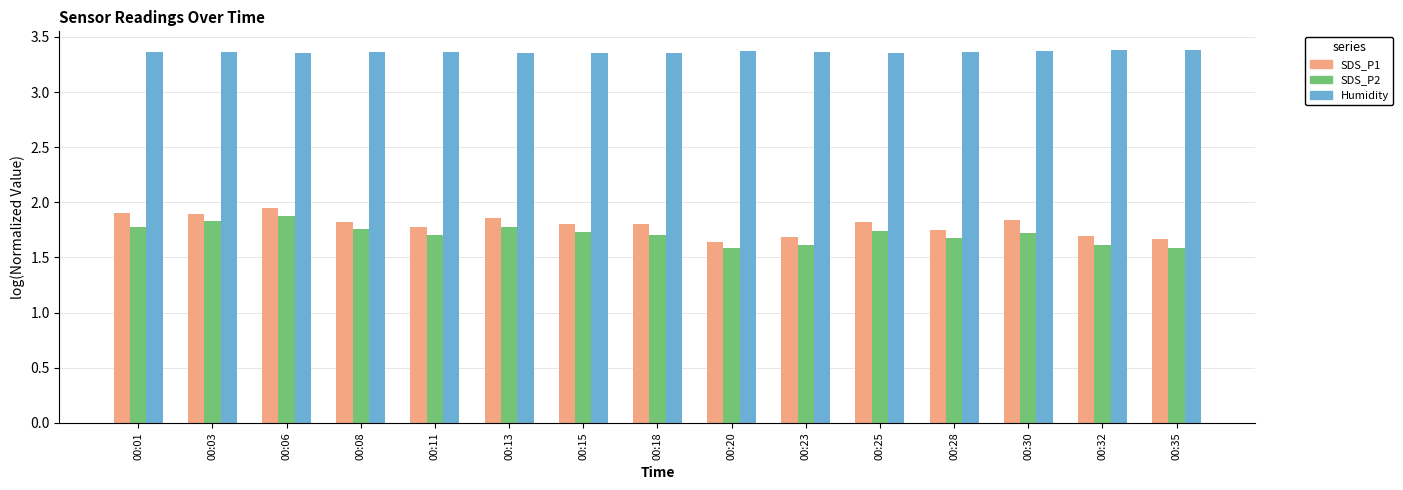

What is the difference between the highest and lowest values at 00:06?

1.5